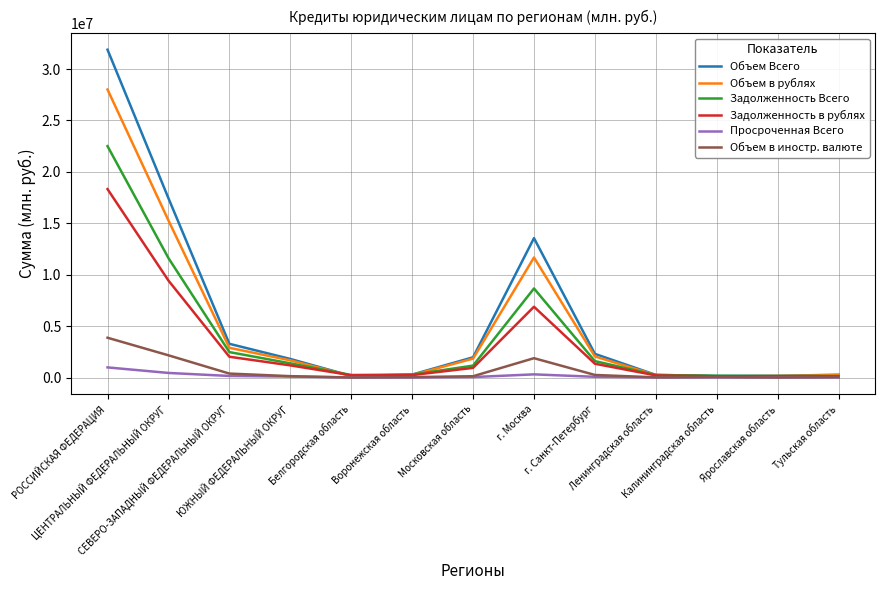

What is the average value of the Объем Всего series?

5657813